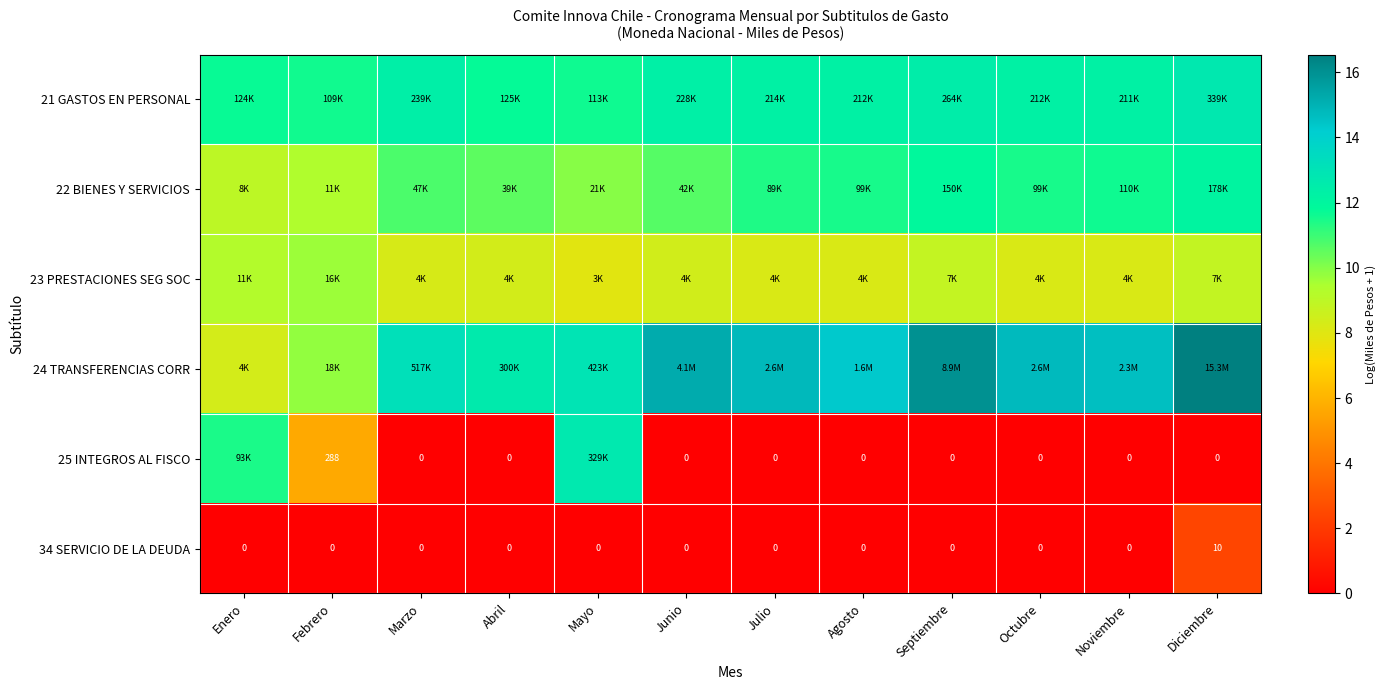

What is the difference between the maximum and minimum values in the 25 INTEGROS AL FISCO series?

12.7